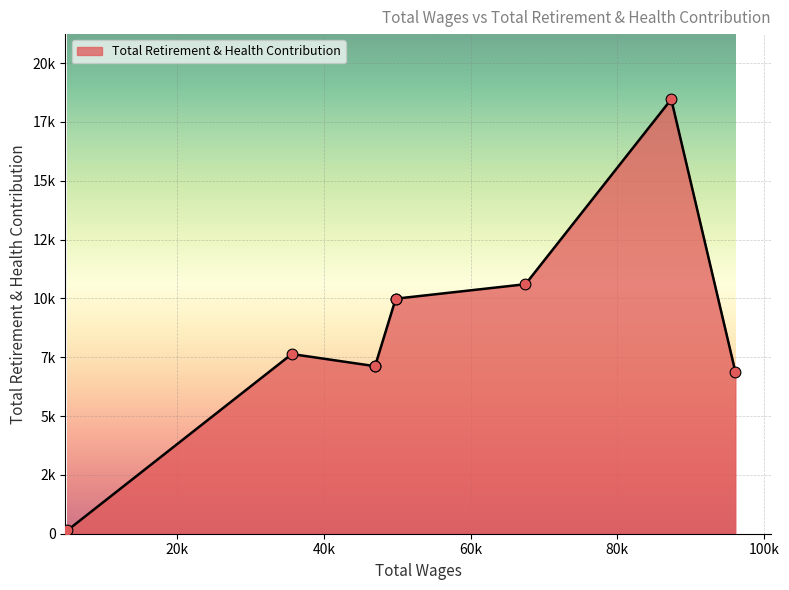

Between 35602.0 and 96133.0, which is larger?

35602.0